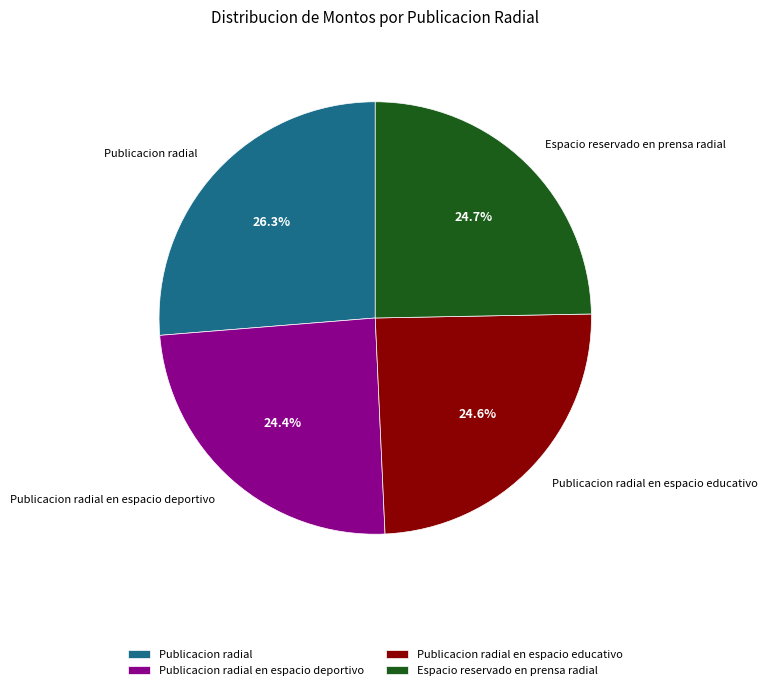

Approximately how many times larger is the value at Publicacion radial en espacio deportivo compared to Espacio reservado en prensa radial?

1.0